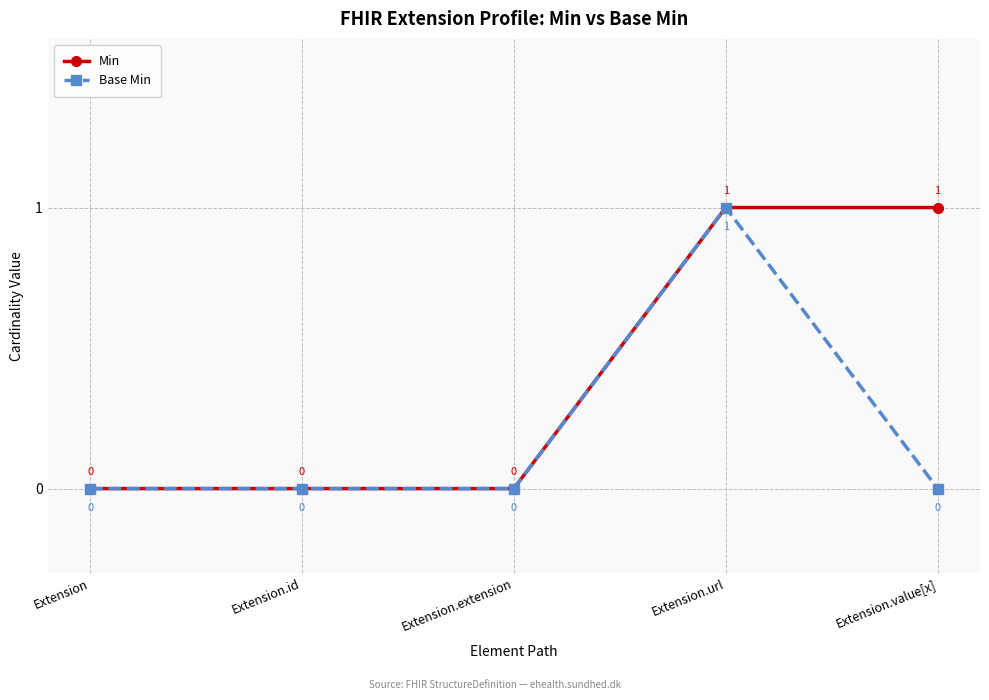

At which category is the sum across all series the highest?

Extension.url